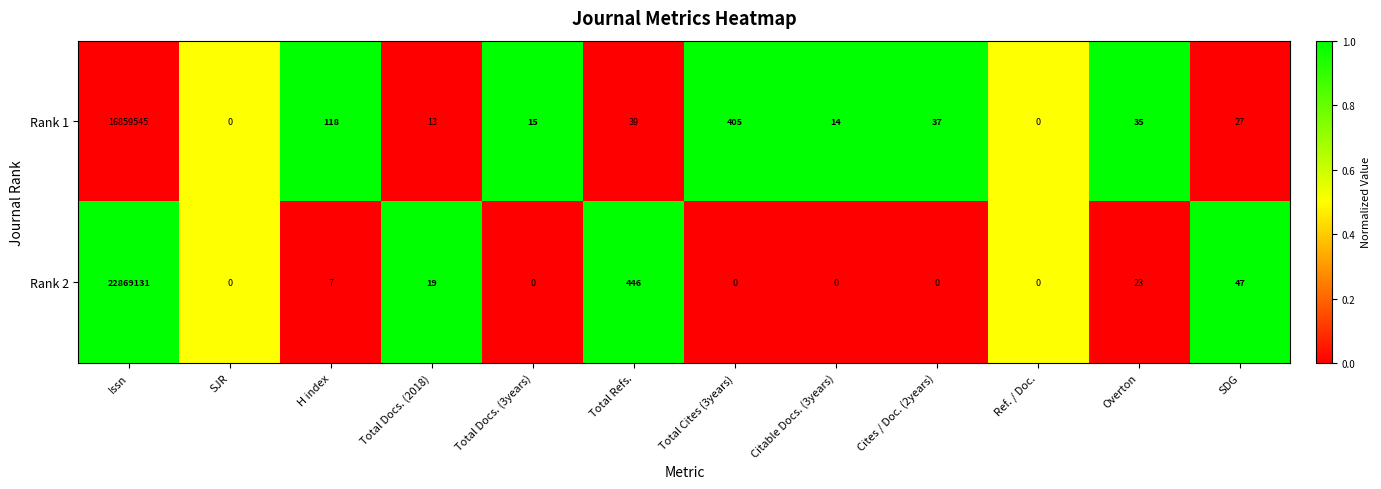

What is the maximum value shown in the chart?

22869131